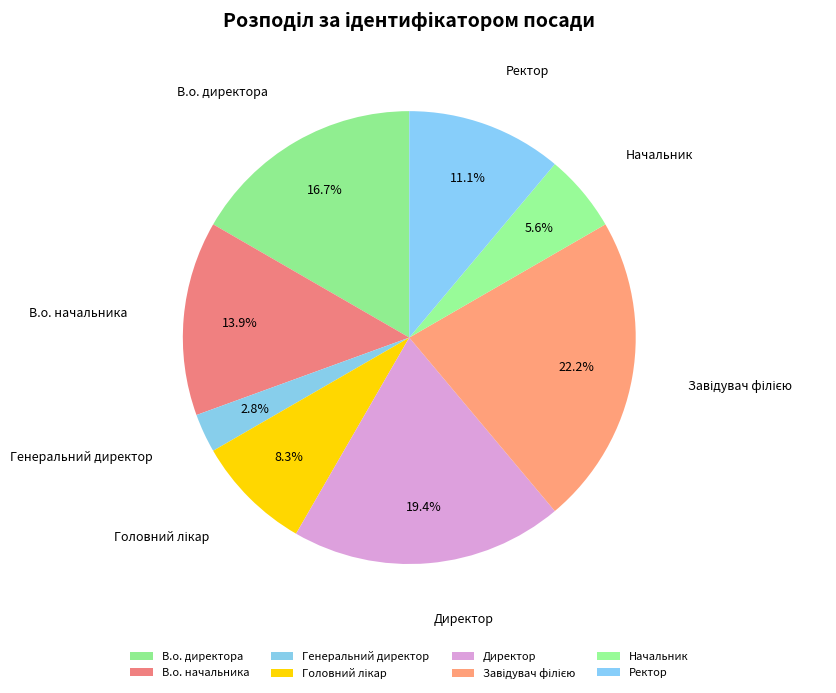

What percentage is the В.о. начальника slice, to the nearest percent?

14%